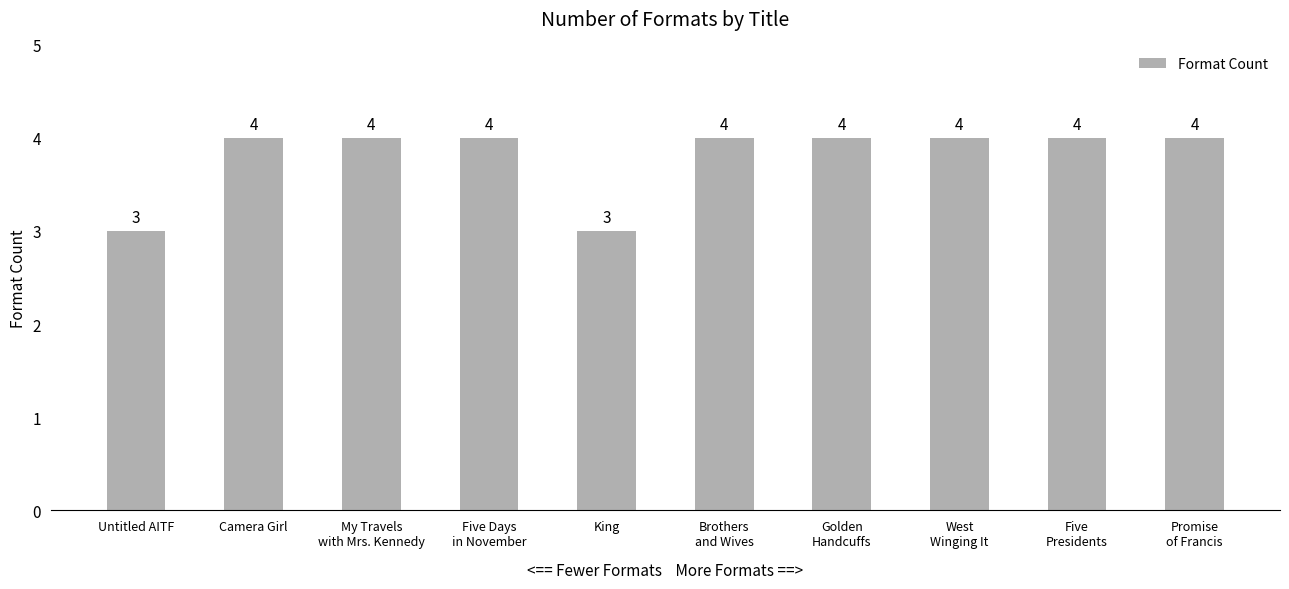

Are the bars horizontal?

No